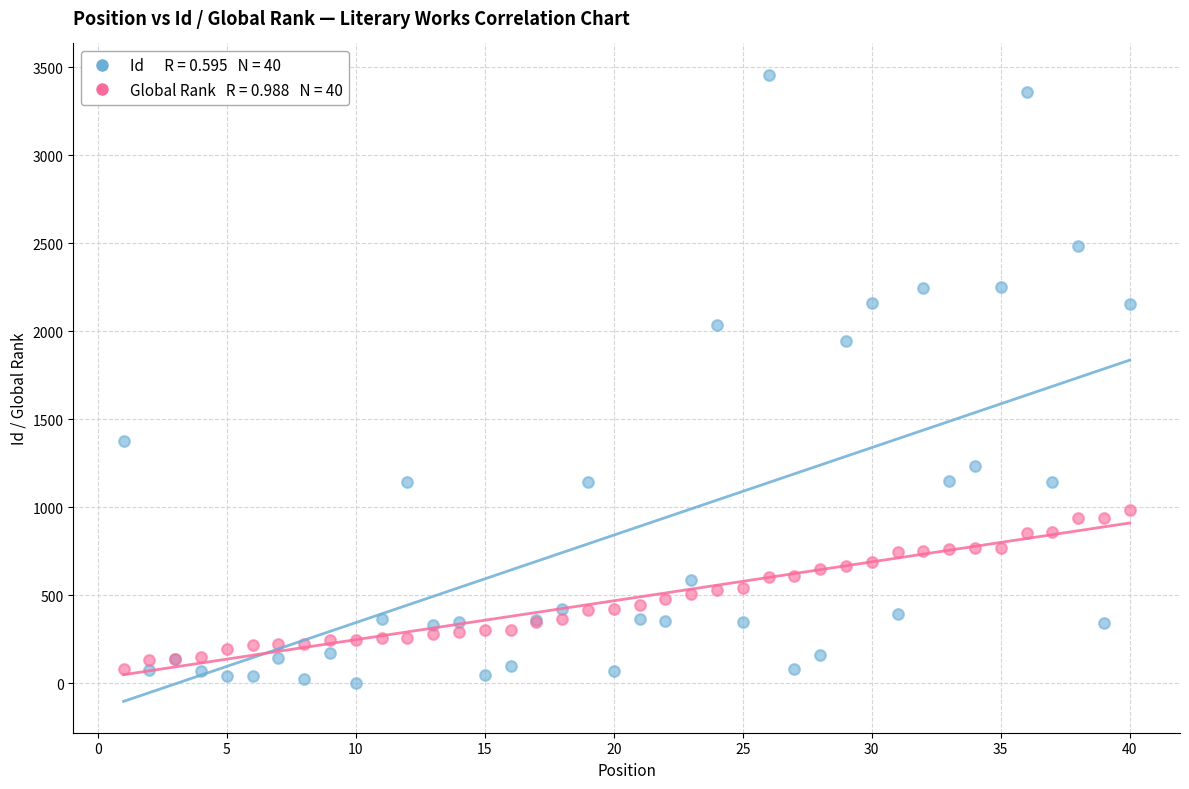

Across all series, what Y value is closest to 1730?

1944